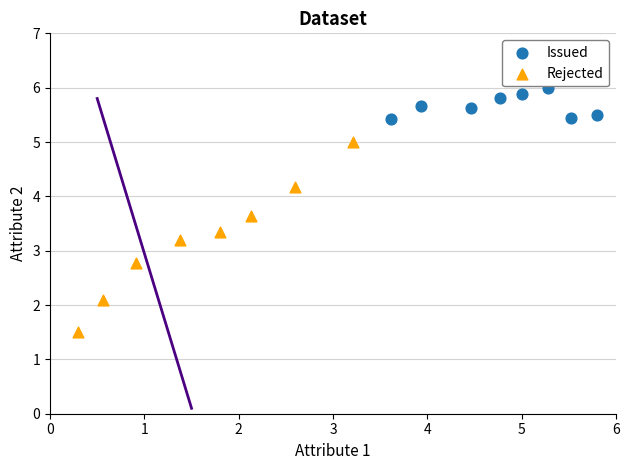

Which series has the largest Y range (max minus min)?

Rejected